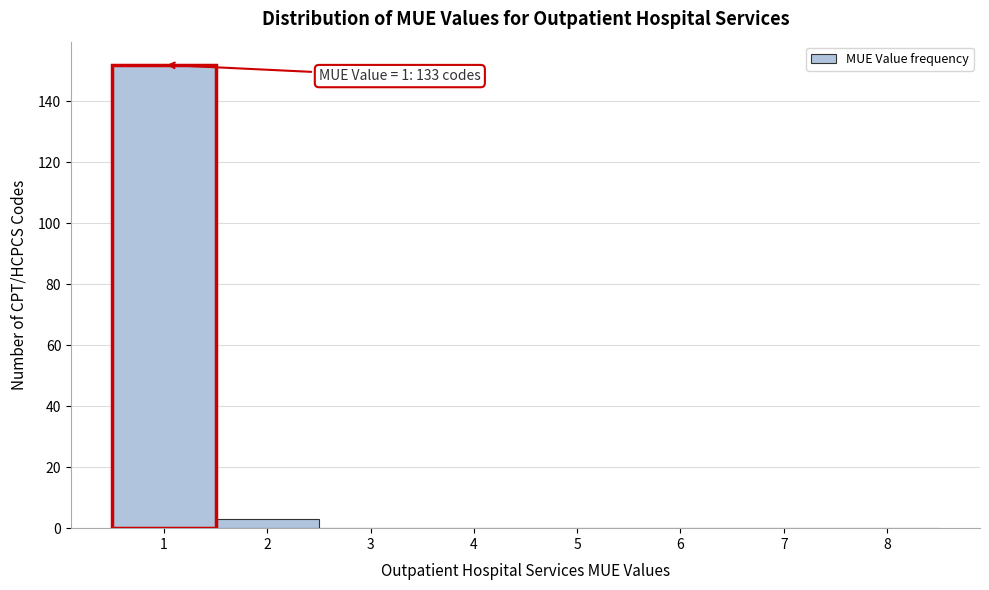

Over which range of the x-axis is the bar tallest?

0.5 to 1.5